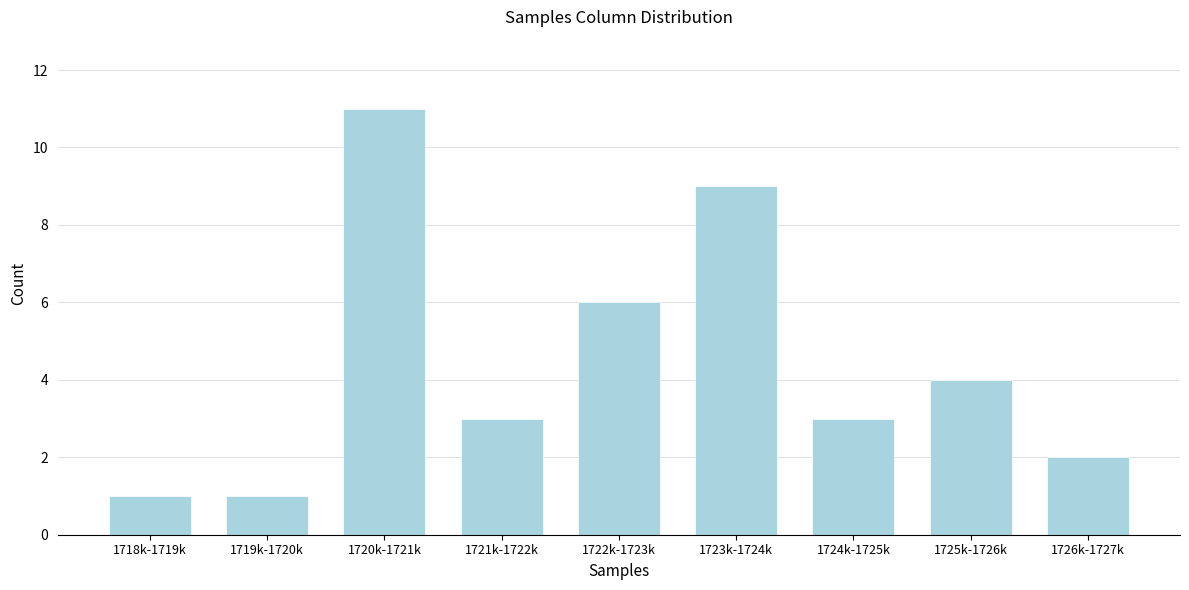

Reading left to right, list all the values displayed in this chart.

1718k-1719k=1	1719k-1720k=1	1720k-1721k=11	1721k-1722k=3	1722k-1723k=6	1723k-1724k=9	1724k-1725k=3	1725k-1726k=4	1726k-1727k=2